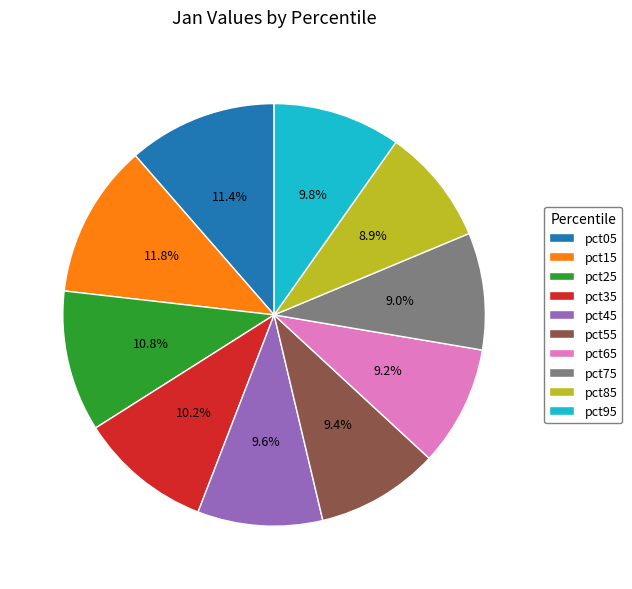

How many segments does this pie chart have?

10